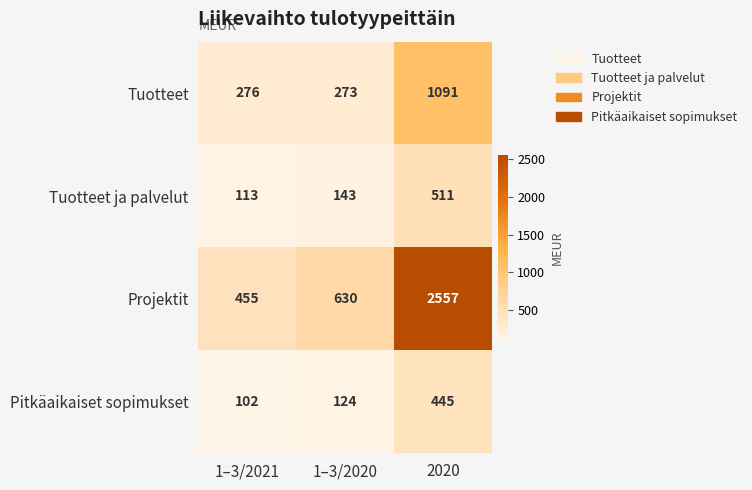

At how many categories does at least one series exceed 466?

2